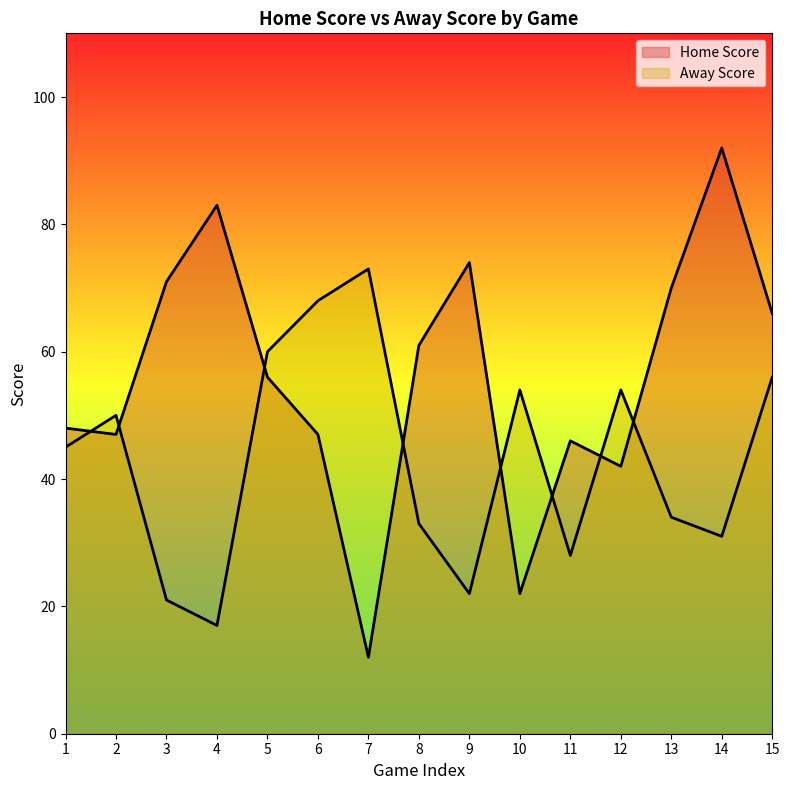

At which category is the sum across all series the highest?

14